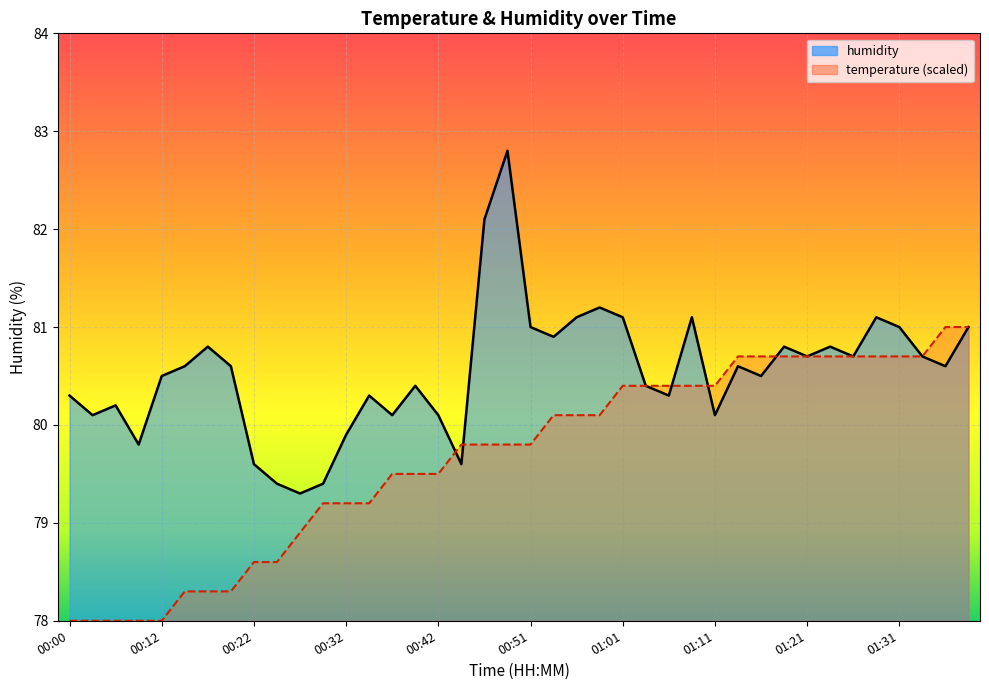

Approximately how many times larger is the value at 01:16 compared to 01:38?

1.0